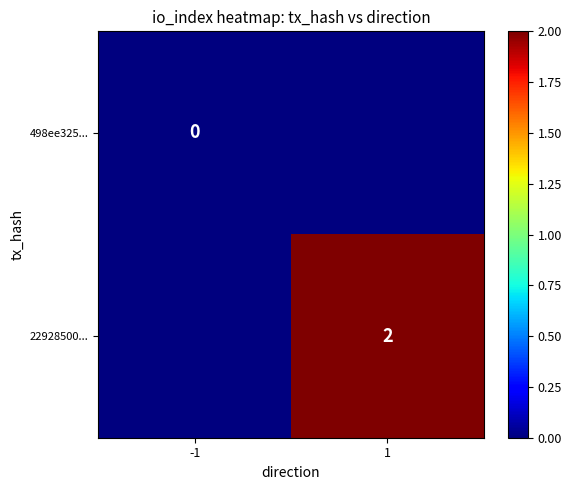

The value of 22928500... at 1 is 3. True or false?

False